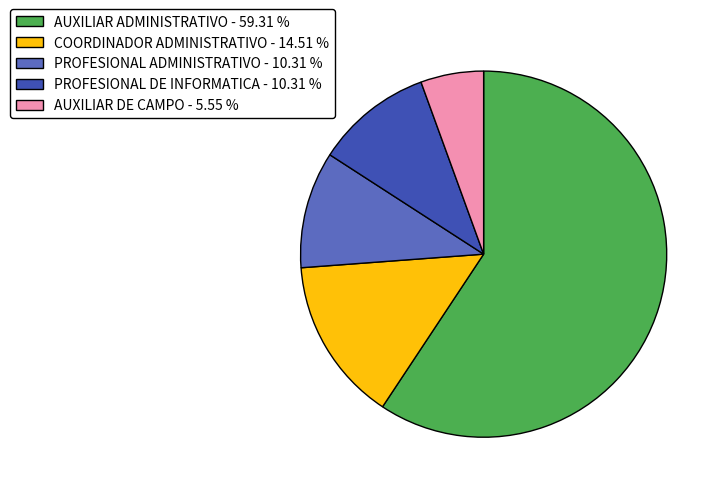

Which has a higher value, AUXILIAR ADMINISTRATIVO - 59.31 % or COORDINADOR ADMINISTRATIVO - 14.51 %?

AUXILIAR ADMINISTRATIVO - 59.31 %